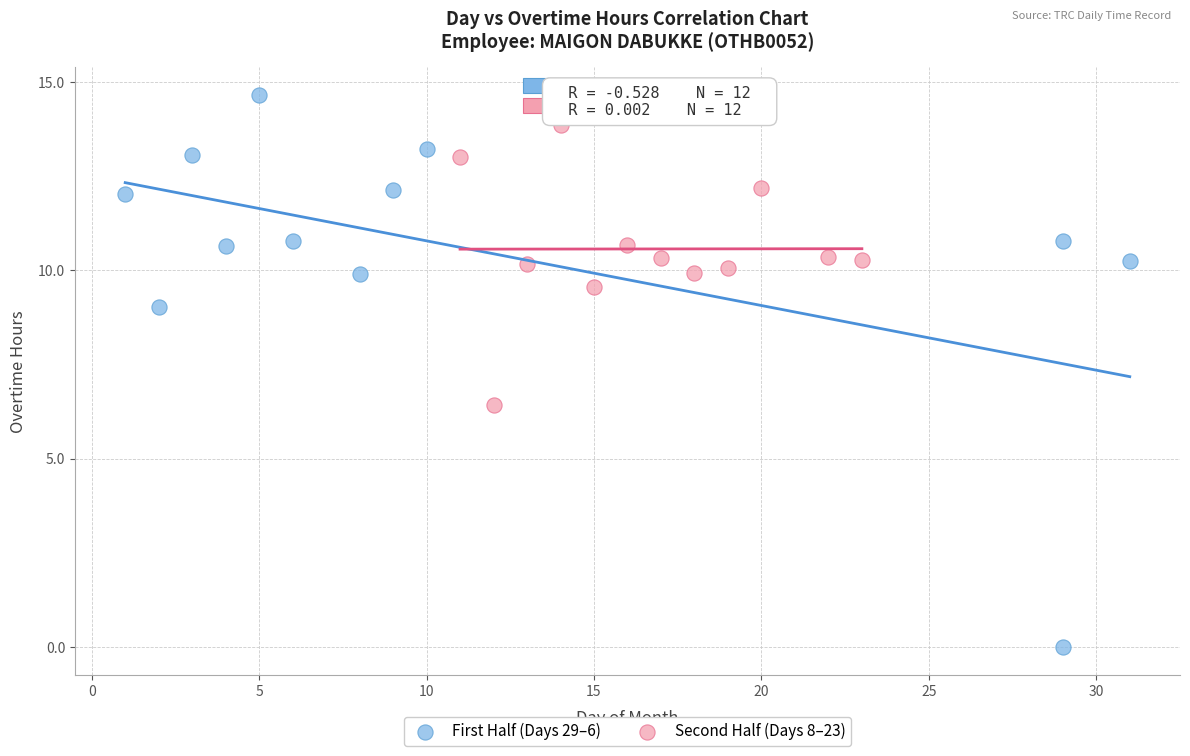

What are all the series names shown in the legend?

First Half (Days 29–6), Second Half (Days 8–23)